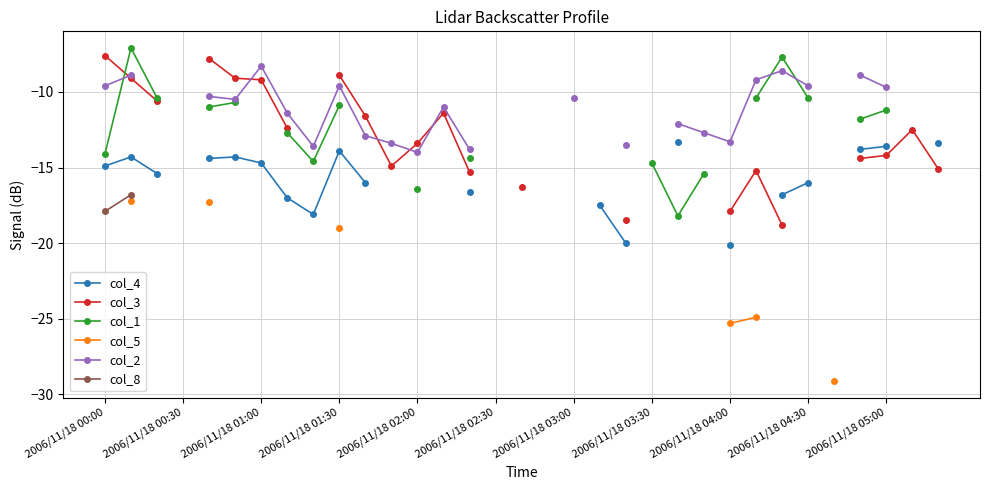

Rank the series at 2006/11/18 02:00 from highest to lowest value.

col_4, col_3, col_1, col_5, col_2, col_8